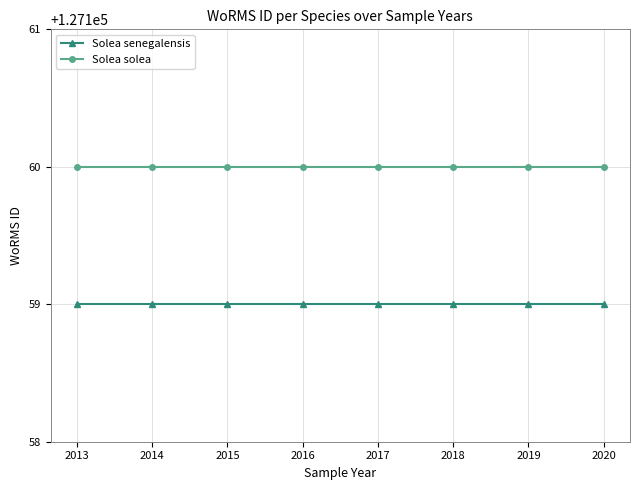

What value does the Solea solea series have at 2017?

127160